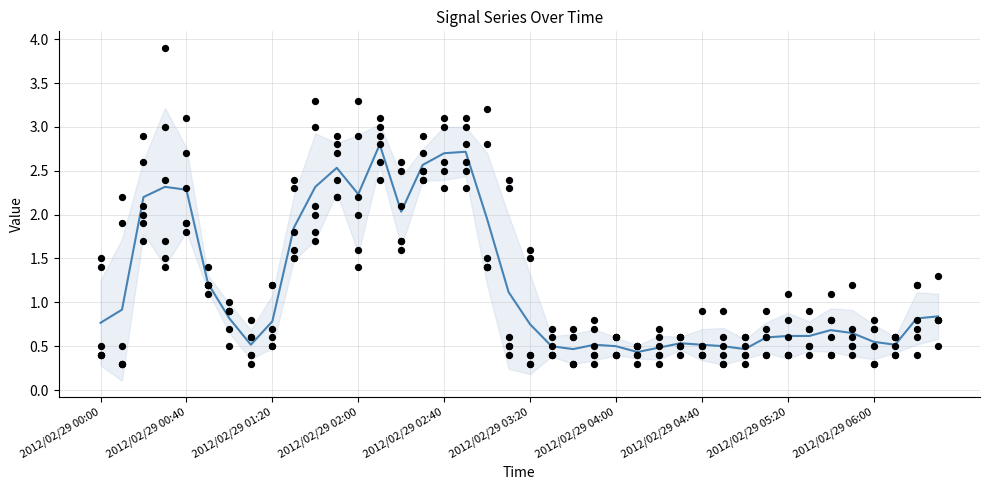

What is the change in value from 10 to 12?

-0.1